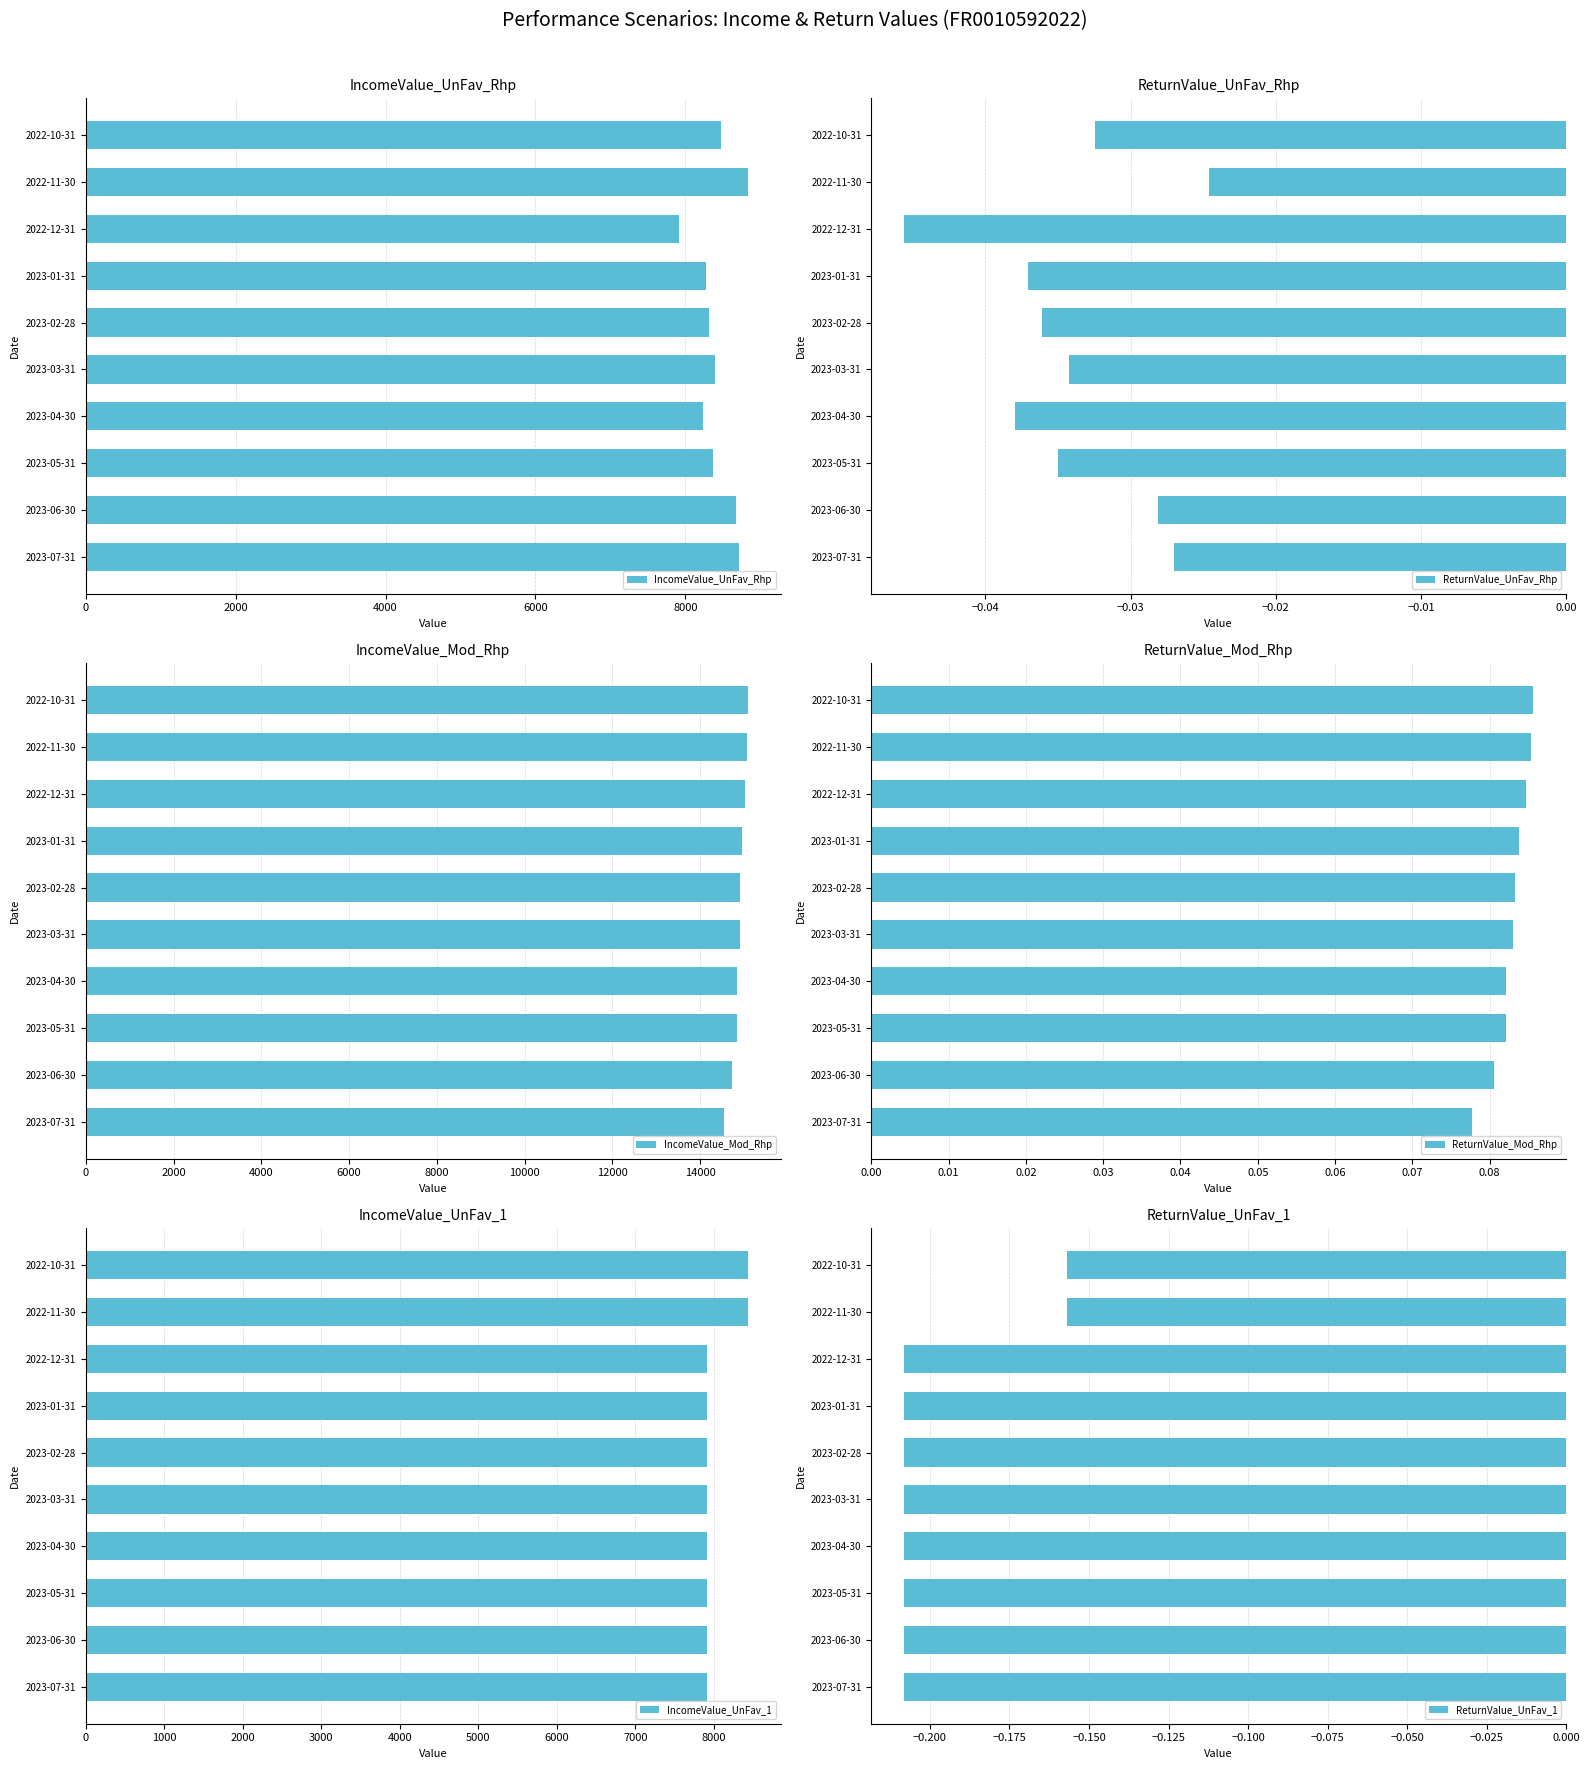

What is the average value of the IncomeValue_UnFav_Rhp series?

8423